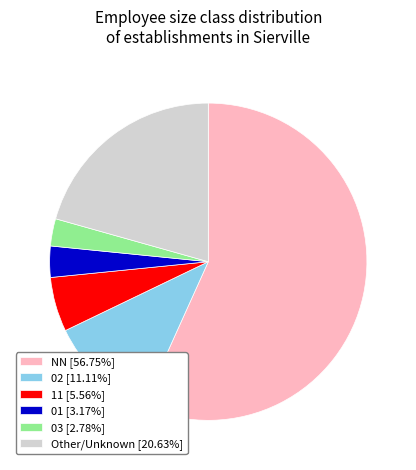

Combined, do NN [56.75%] and 01 [3.17%] account for over 50%?

Yes